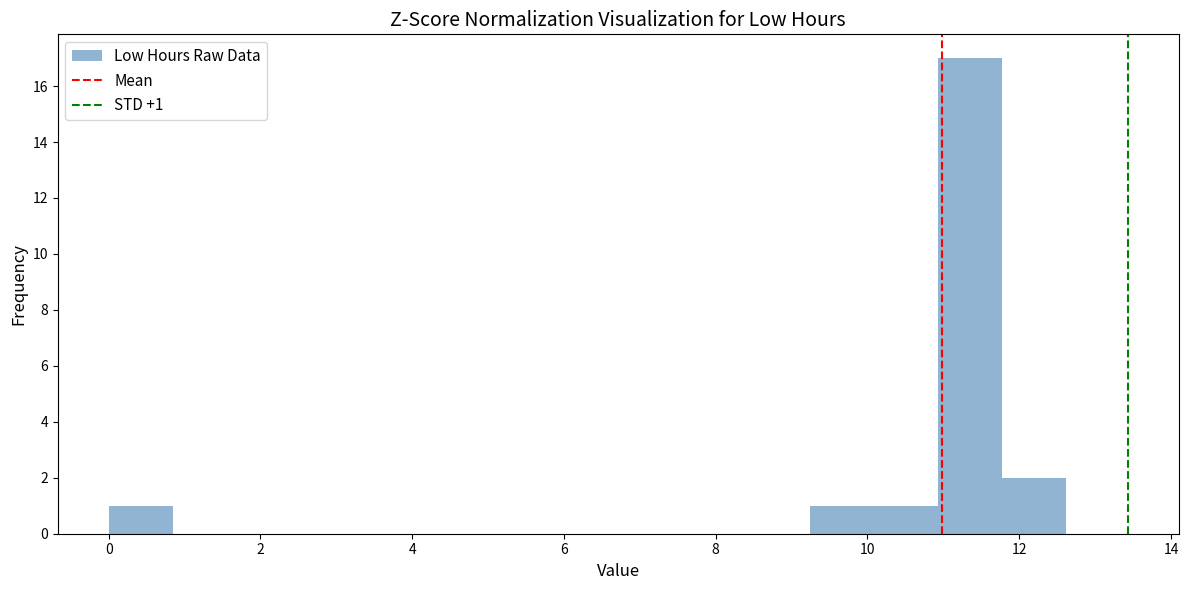

Which range on the x-axis has the tallest bar?

11.0 to 11.8